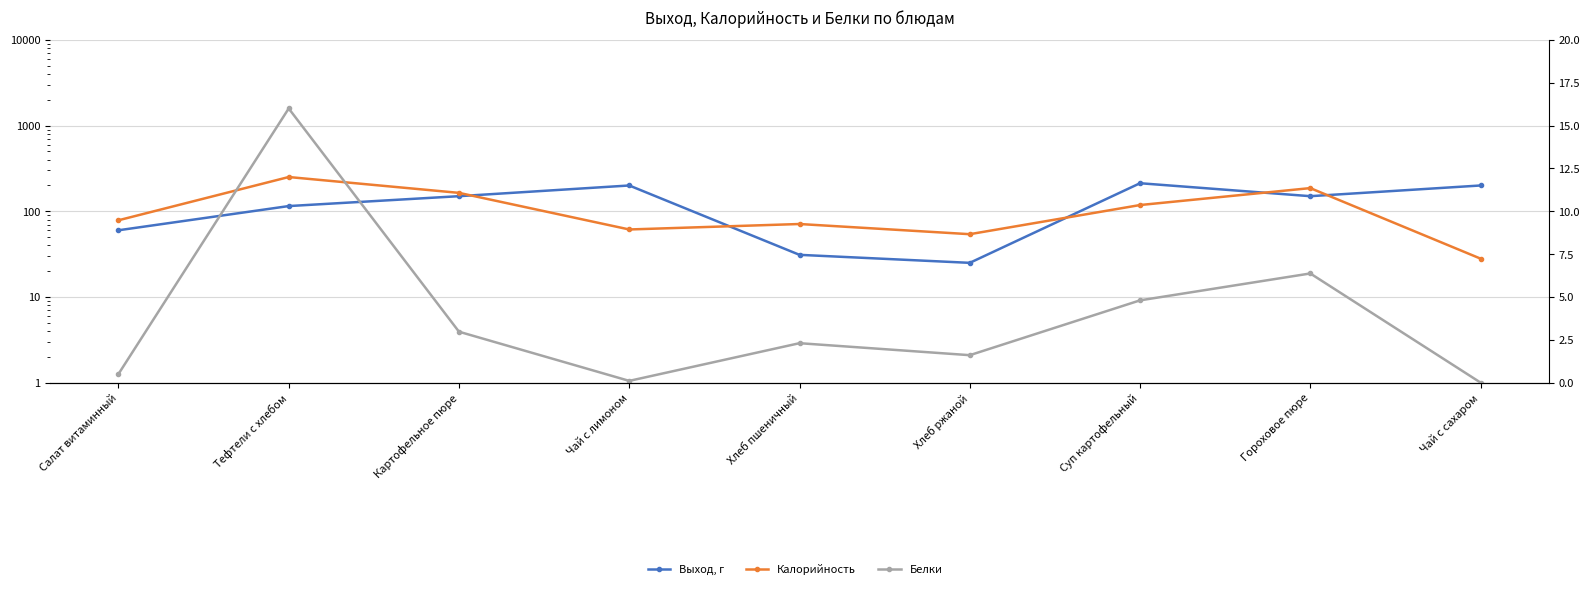

What is the value of the Выход, г point at the 8th from the left?

150.0